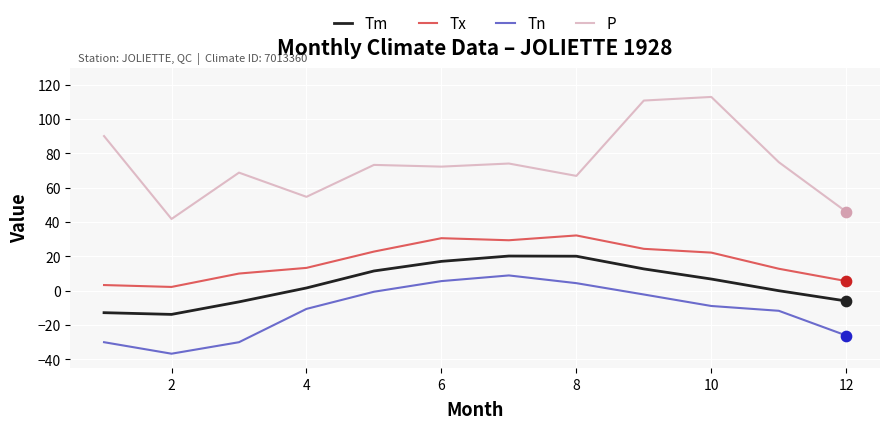

Which series has the largest total across all categories?

P